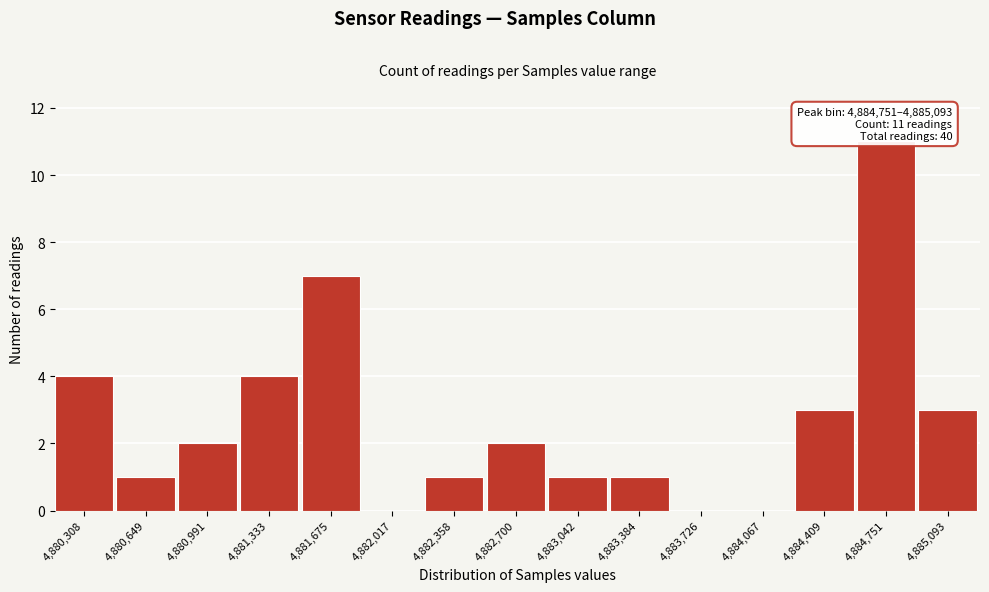

Reading left to right, what are all the values shown in this chart?

4,880,308=4	4,880,649=1	4,880,991=2	4,881,333=4	4,881,675=7	4,882,017=0	4,882,358=1	4,882,700=2	4,883,042=1	4,883,384=1	4,883,726=0	4,884,067=0	4,884,409=3	4,884,751=11	4,885,093=3